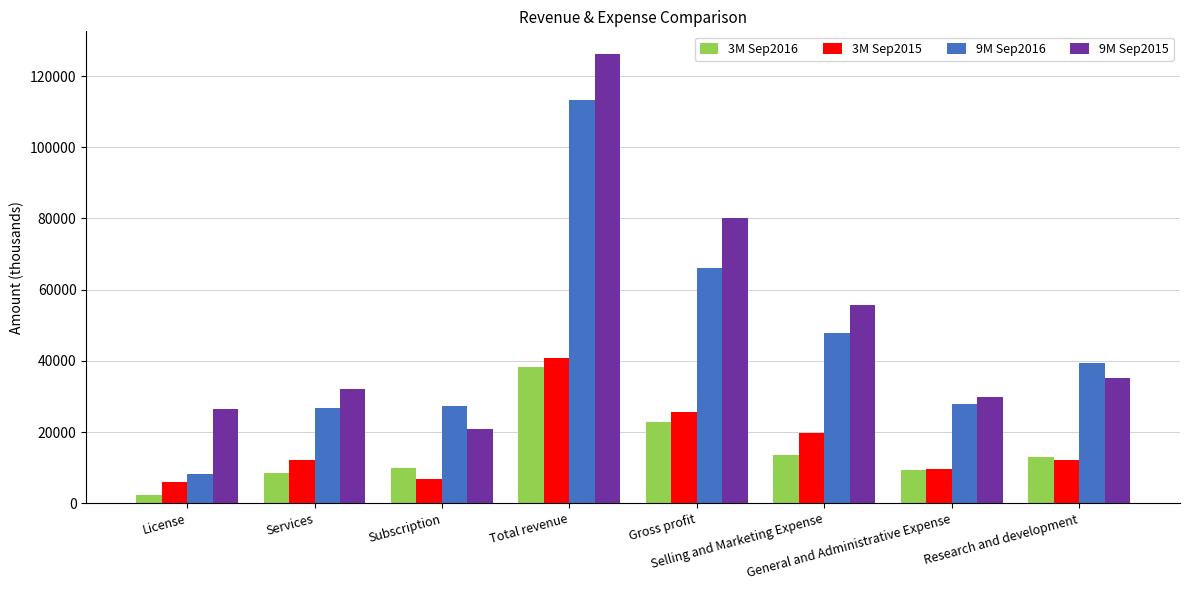

Which series has the largest total across all categories?

9M Sep2015